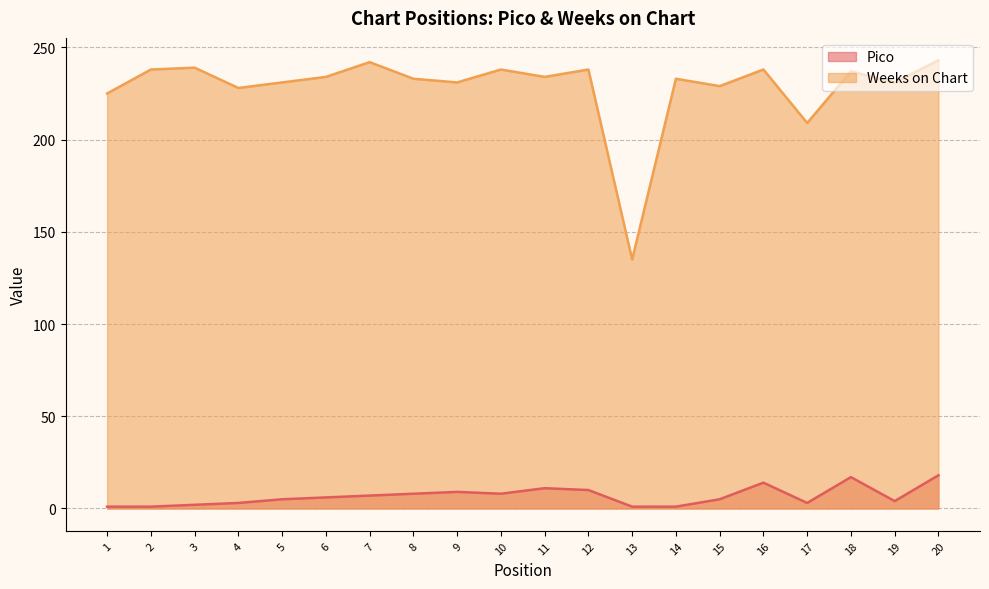

At 7, list the series in order from largest to smallest.

Weeks on Chart, Pico